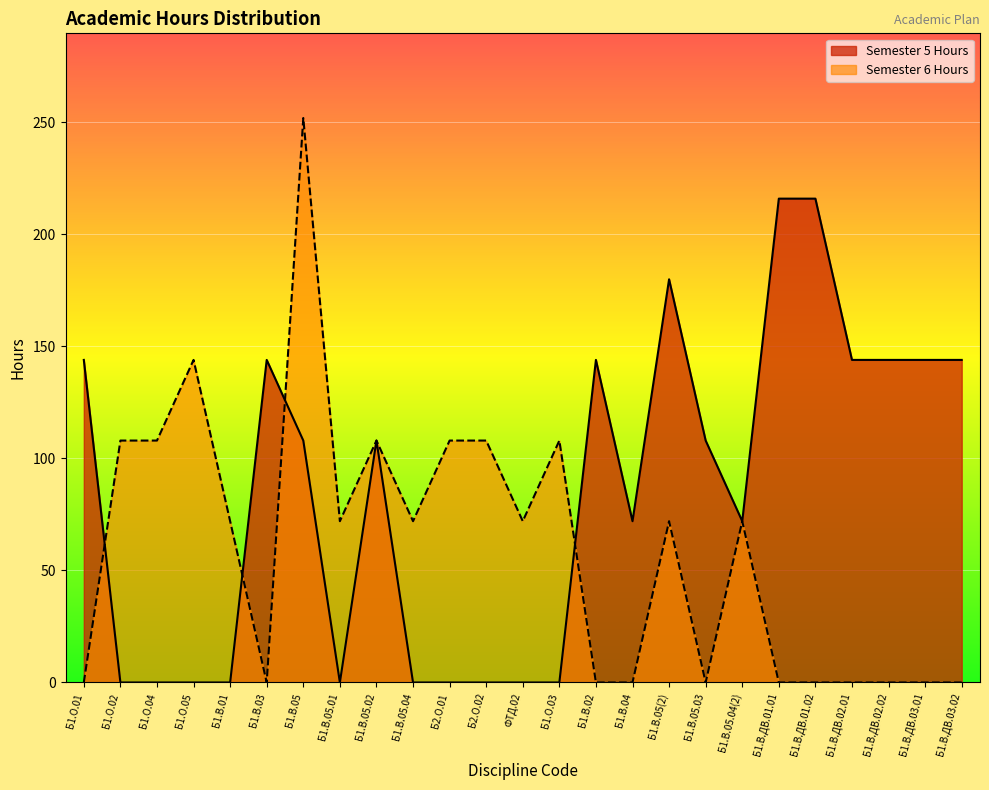

How many lines are shown in the chart?

2